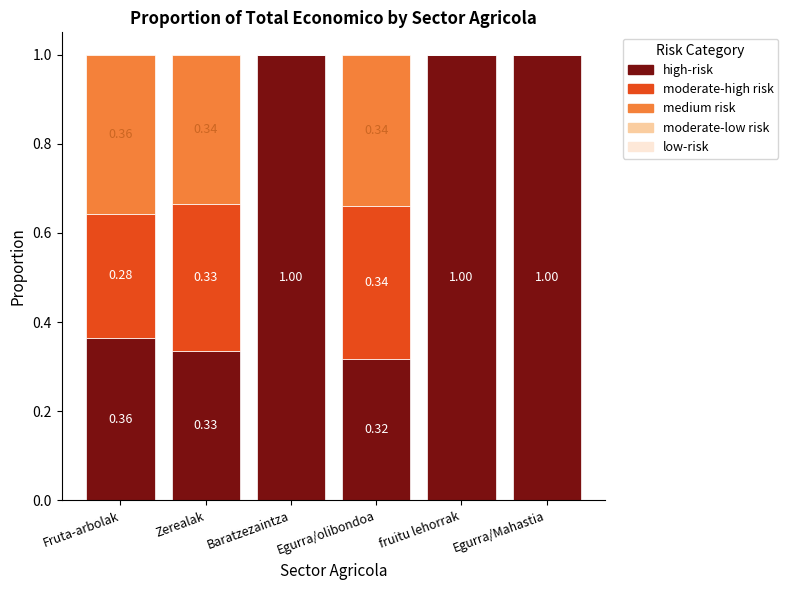

Are the bars horizontal?

No